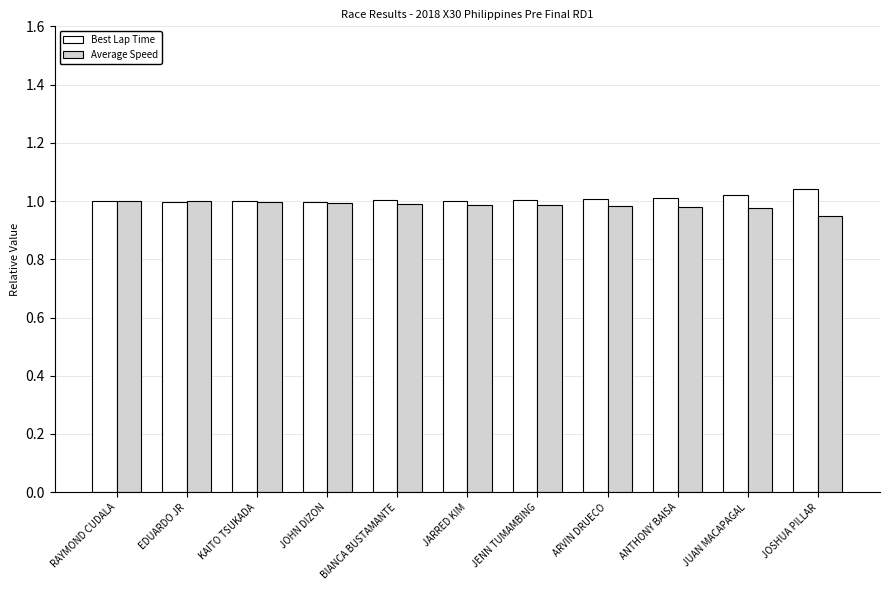

What is the label of the 5th bar from the left?

BIANCA BUSTAMANTE